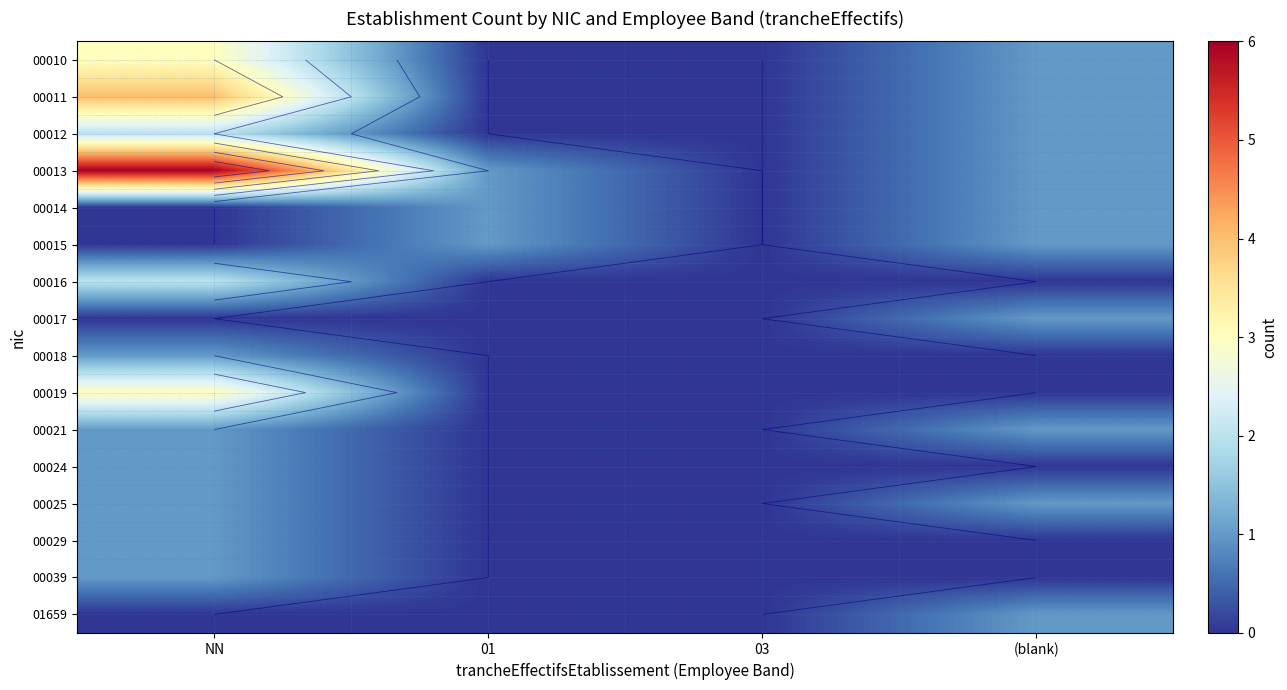

Which series changed the most between NN and 01?

00013